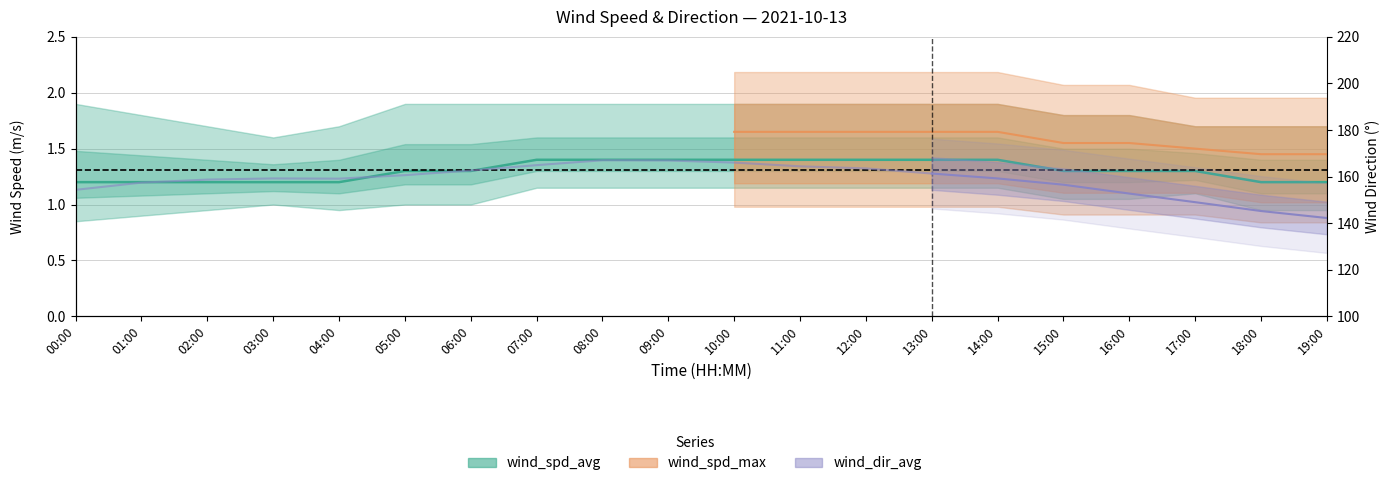

Rank the categories by value from lowest to highest.

00:00, 01:00, 02:00, 03:00, 04:00, 18:00, 19:00, 05:00, 06:00, 15:00, 16:00, 17:00, 07:00, 08:00, 09:00, 10:00, 11:00, 12:00, 13:00, 14:00